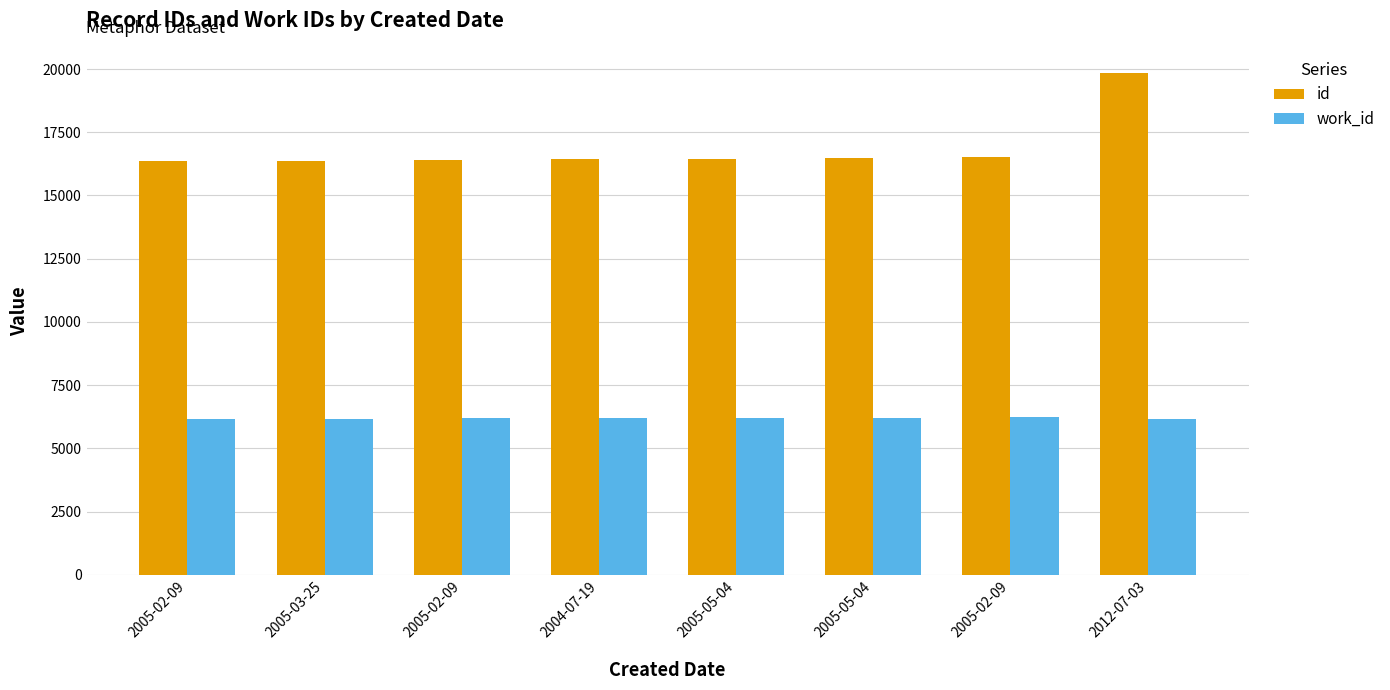

Between 2012-07-03 and 2005-02-09, which is larger?

2012-07-03